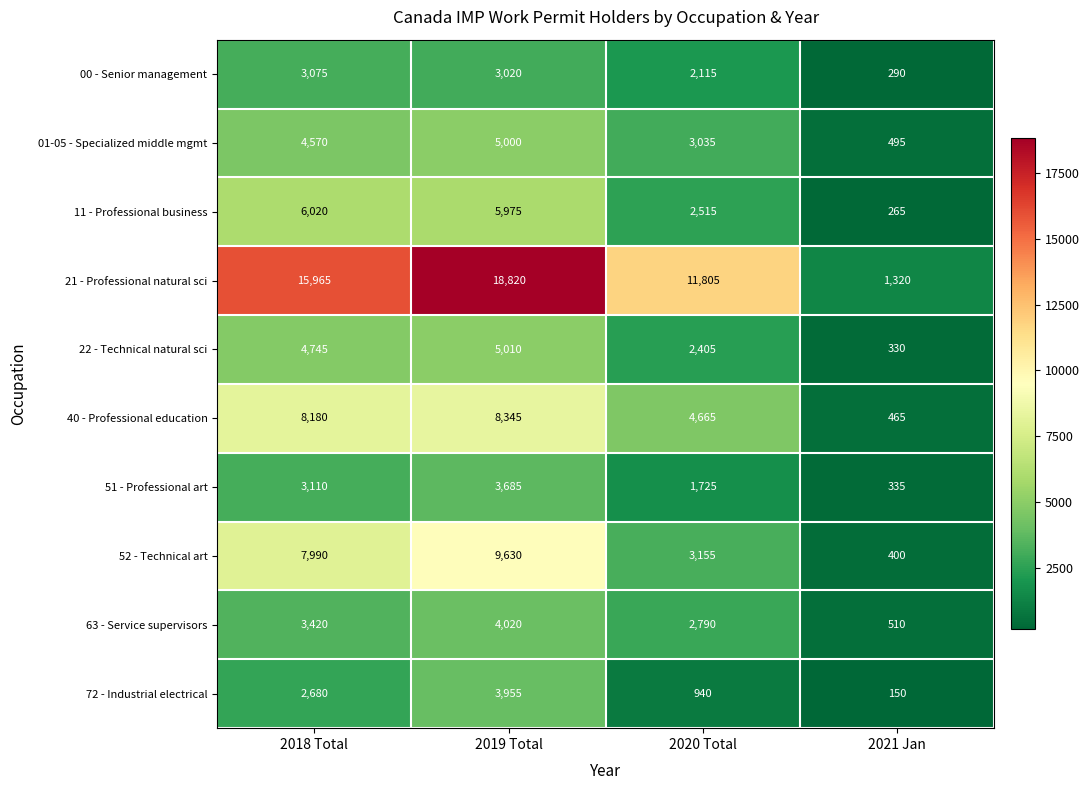

Rank the series at 2021 Jan from highest to lowest value.

21 - Professional natural sci, 63 - Service supervisors, 01-05 - Specialized middle mgmt, 40 - Professional education, 52 - Technical art, 51 - Professional art, 22 - Technical natural sci, 00 - Senior management, 11 - Professional business, 72 - Industrial electrical